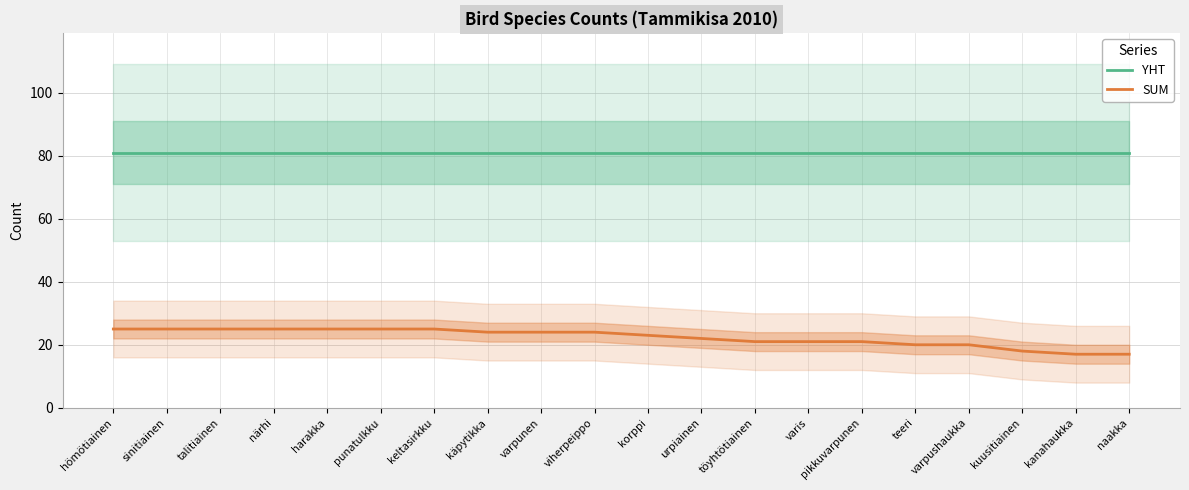

Which has a higher value, kuusitiainen or harakka?

kuusitiainen